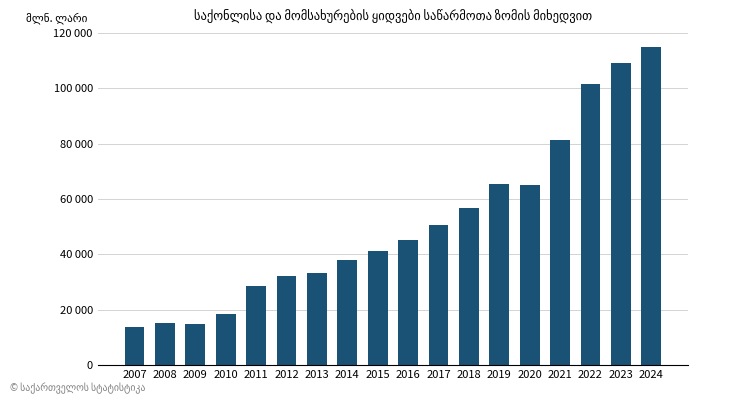

Count the number of values greater than 45350.

9